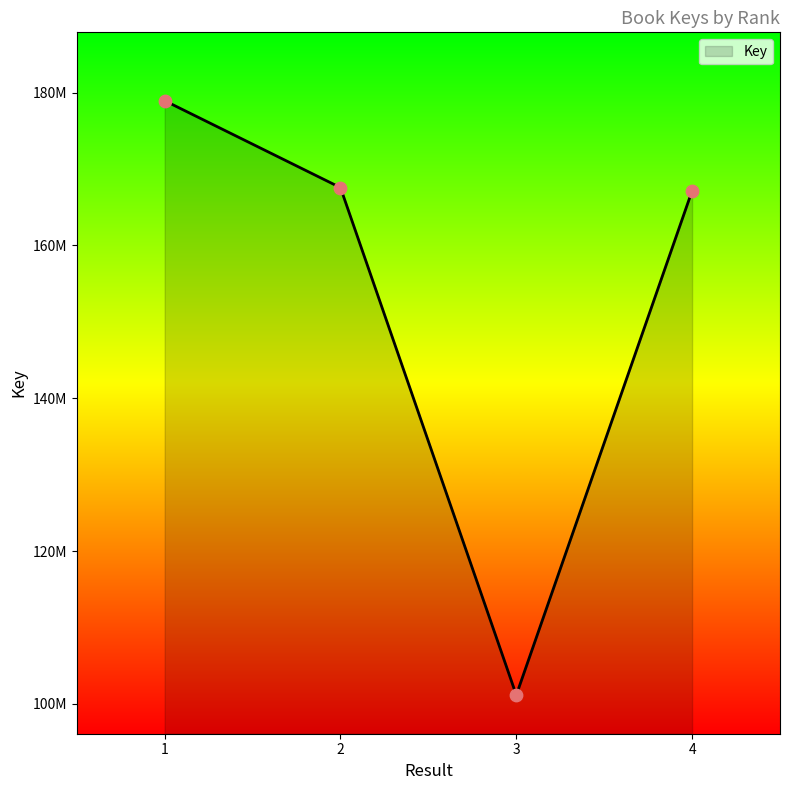

Between 2 and 3, which is larger?

2